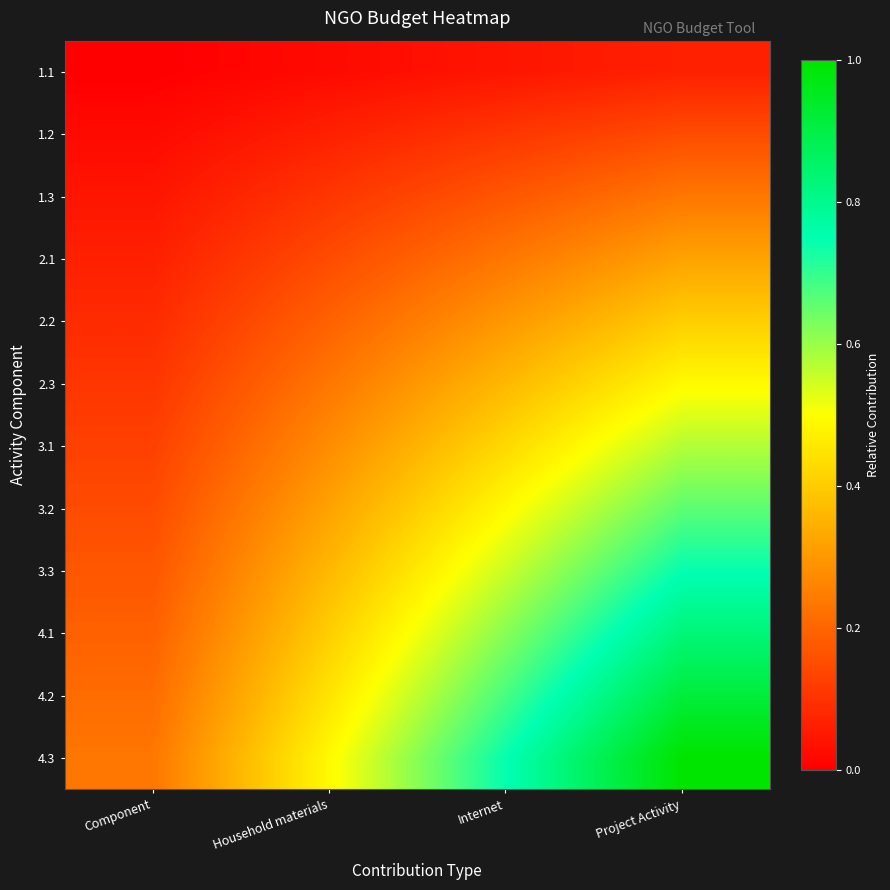

How many series are shown in this chart?

12